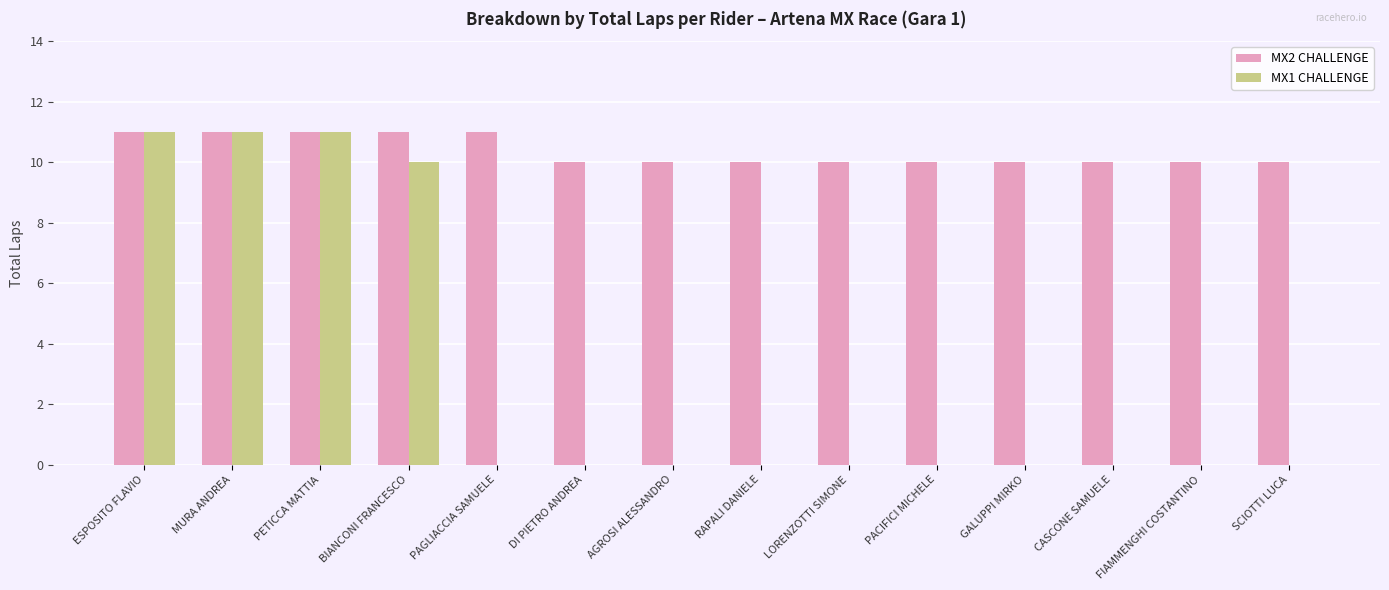

How many categories are shown in the chart?

14